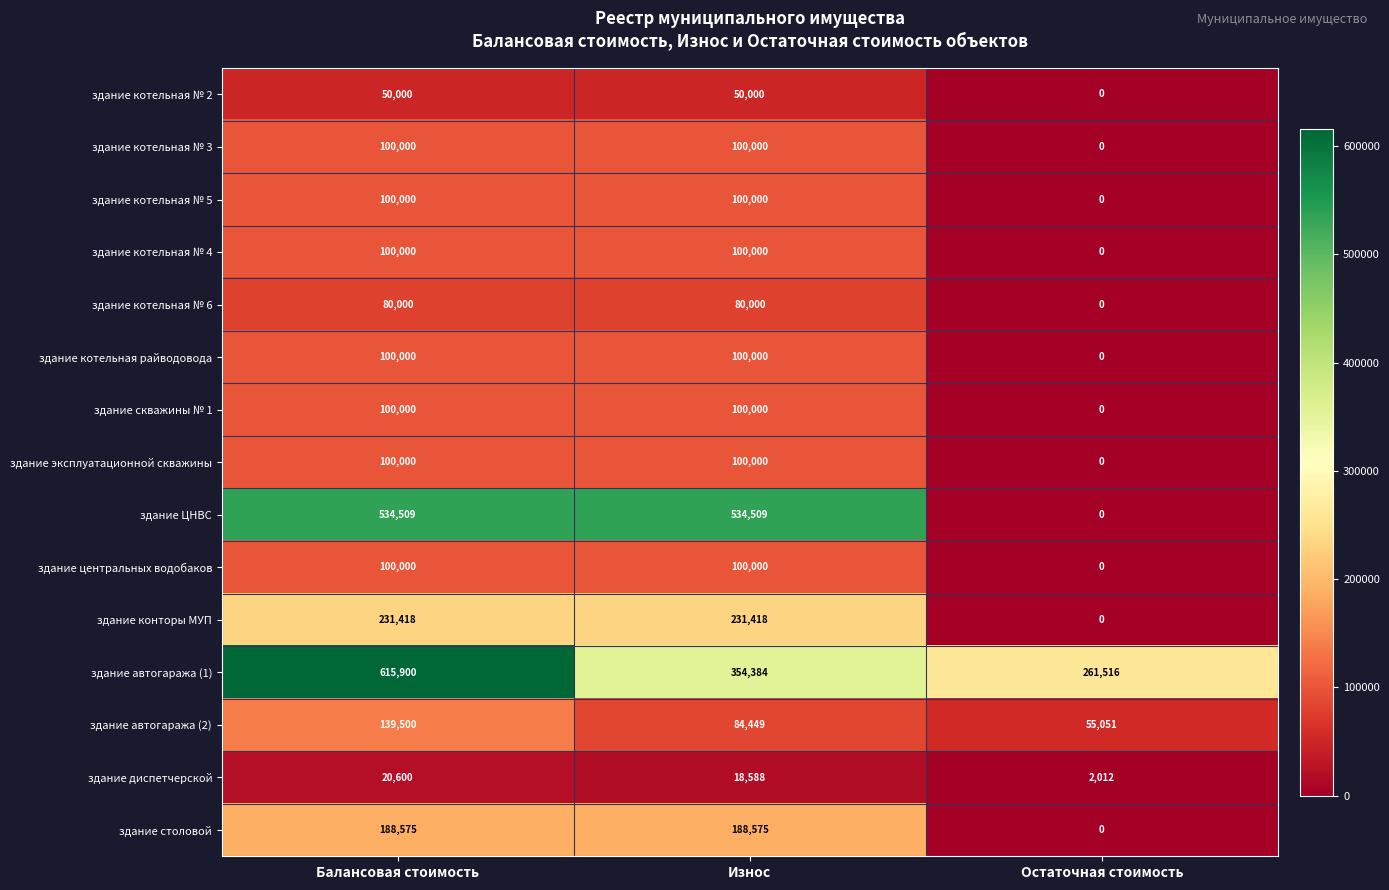

Which series has the largest range (max minus min)?

здание ЦНВС